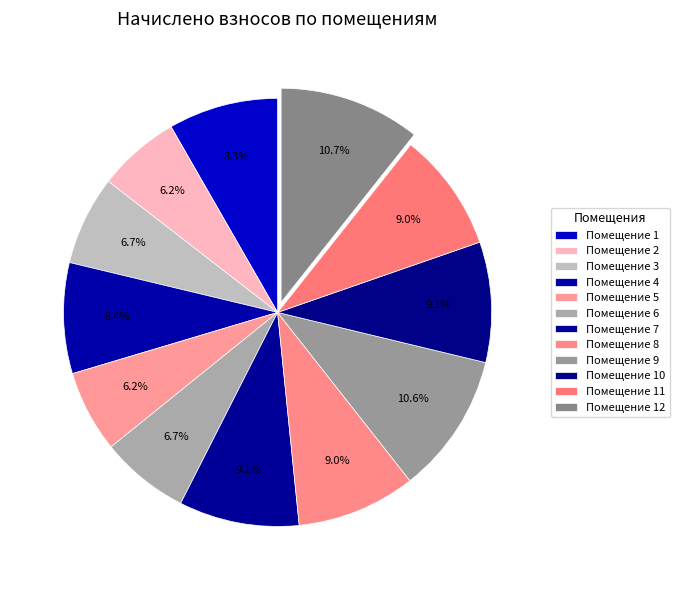

Is there any slice that represents more than half of the pie?

No